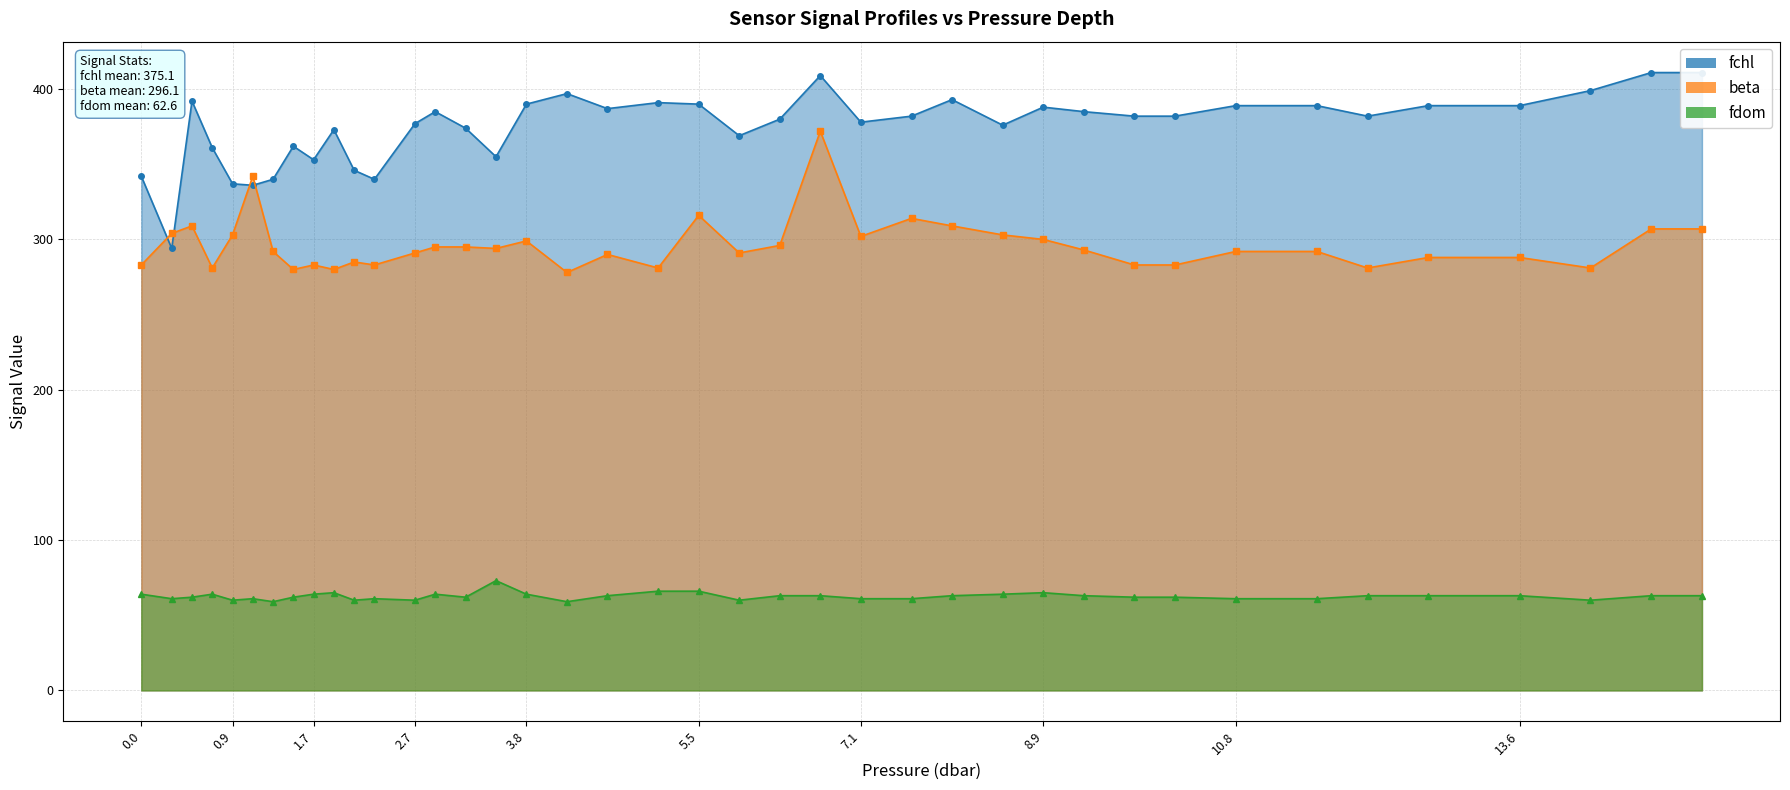

What is the difference between the maximum and second lowest values in the beta series?

92